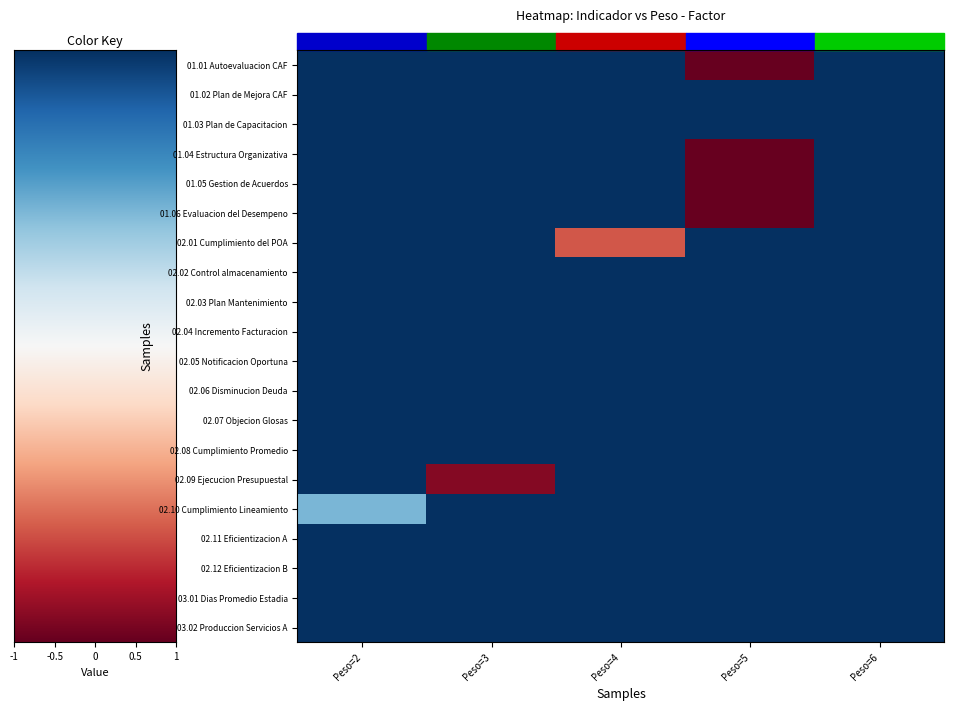

Which category has the highest value across all series?

Peso=5